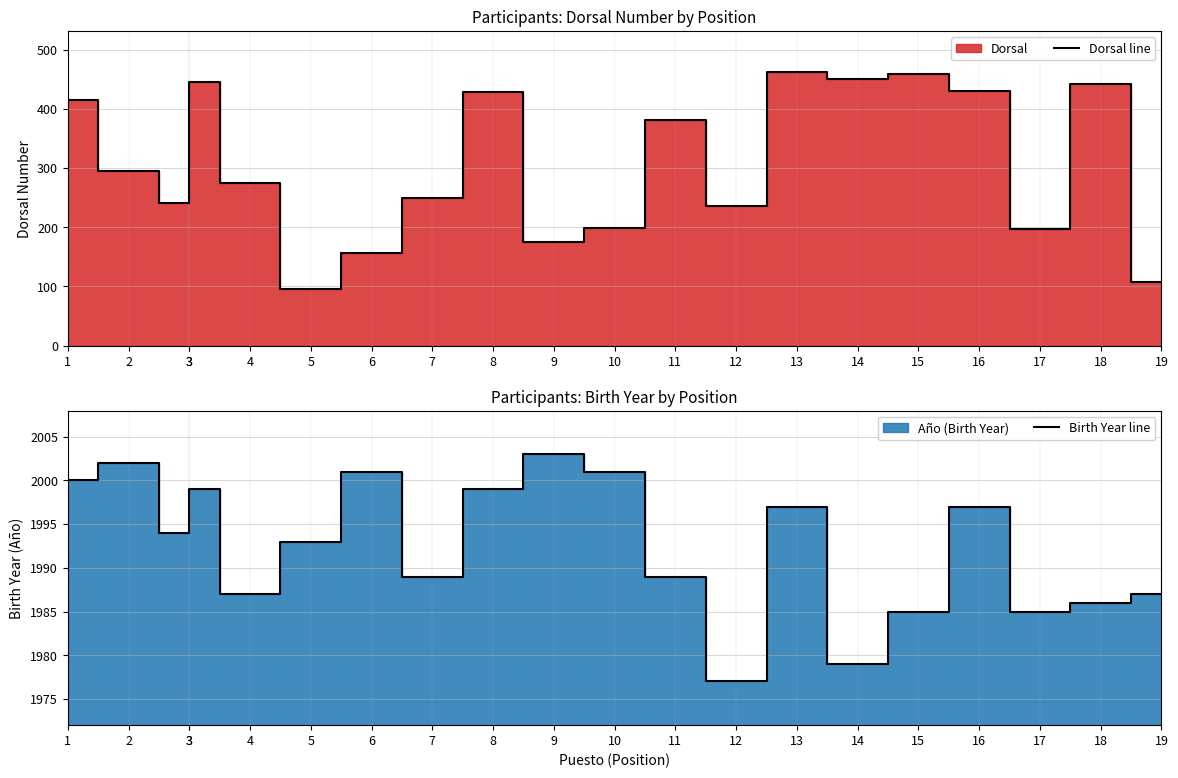

Which series has the largest total across all categories?

Birth Year line